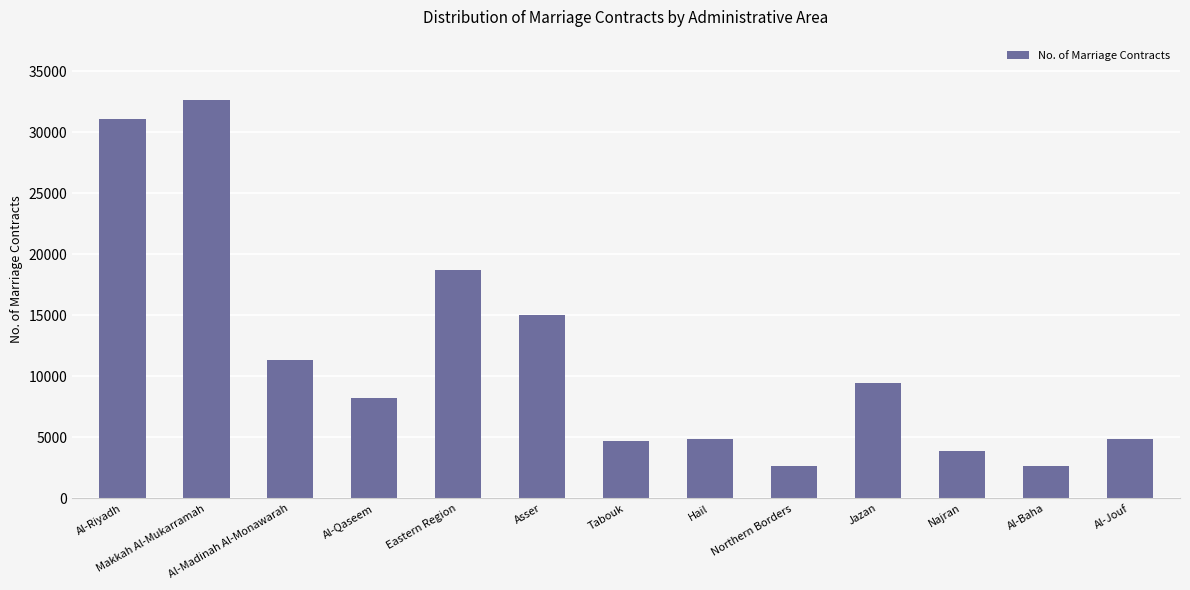

The chart shows a value of 3844 at Najran. True or false?

True